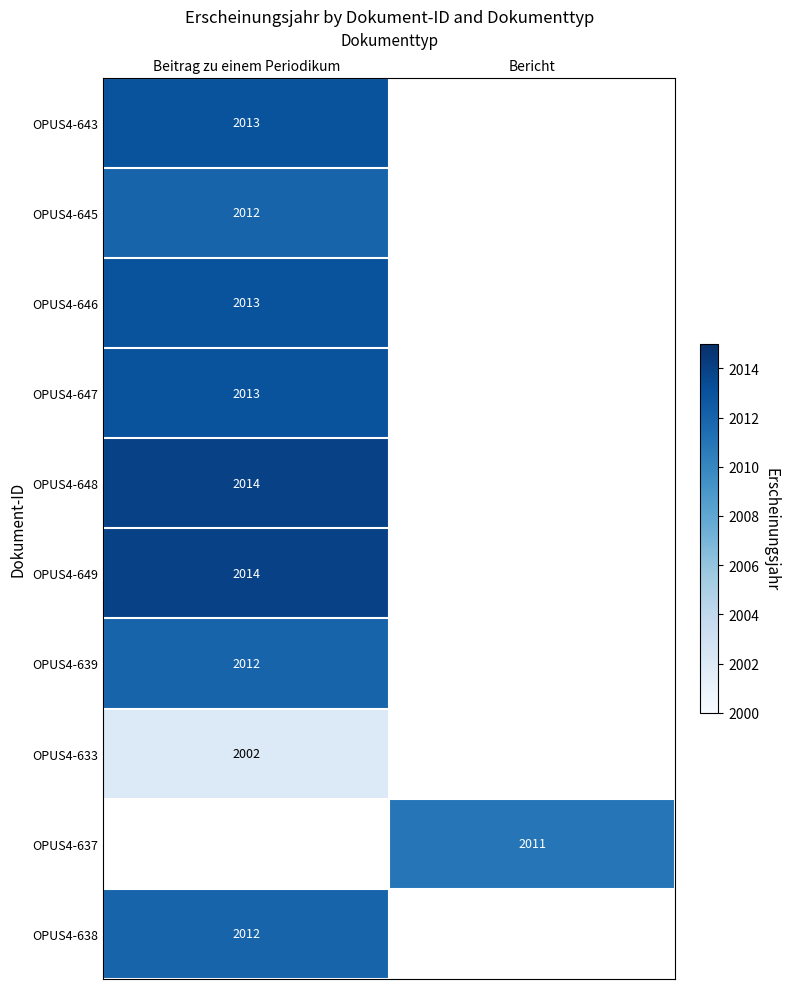

How many data points does each series have?

2